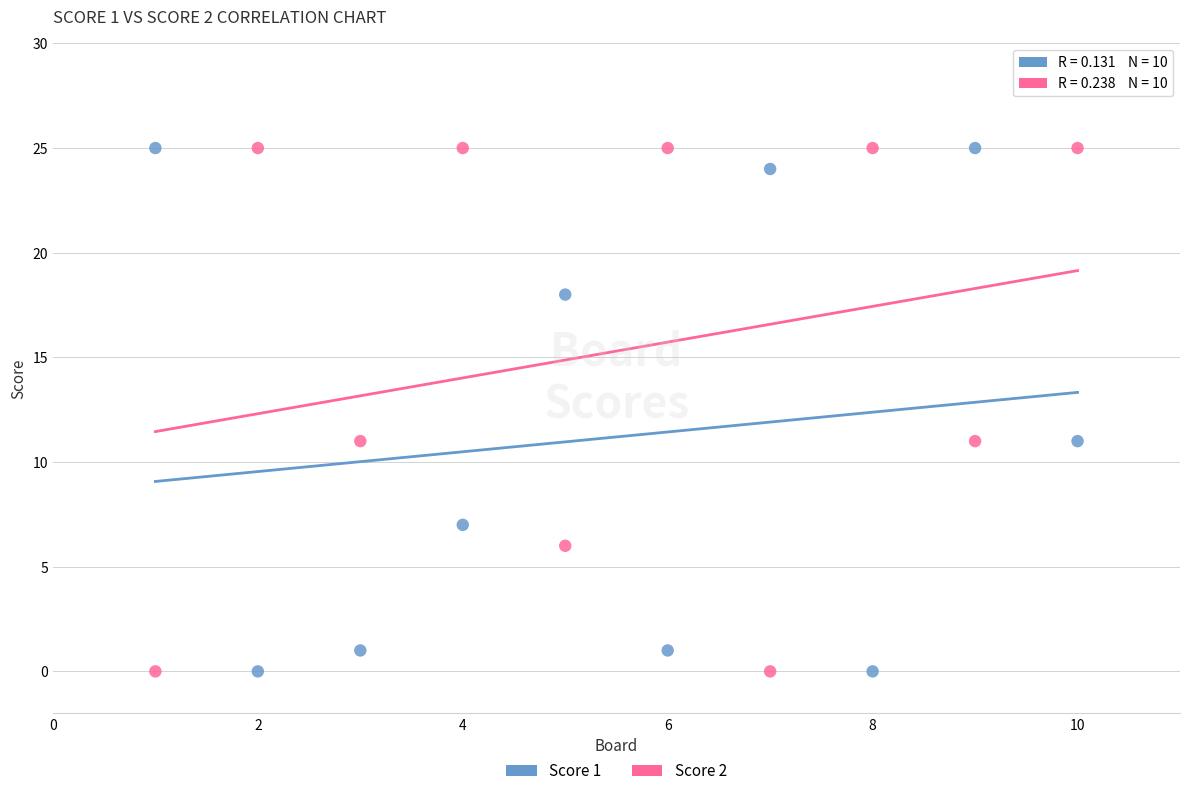

Across all data points, what is the range of X values (max minus min)?

9